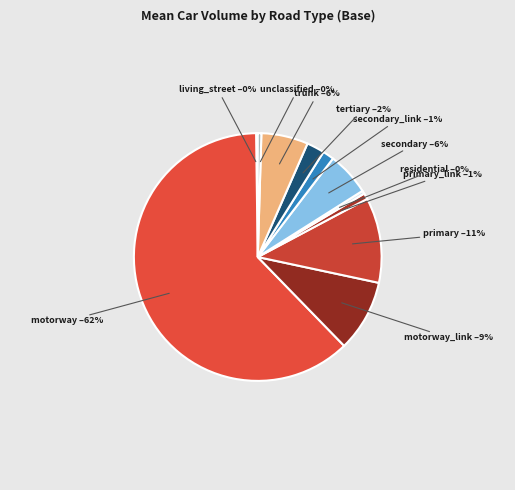

Approximately how many times larger is the value at motorway compared to unclassified?

132.3